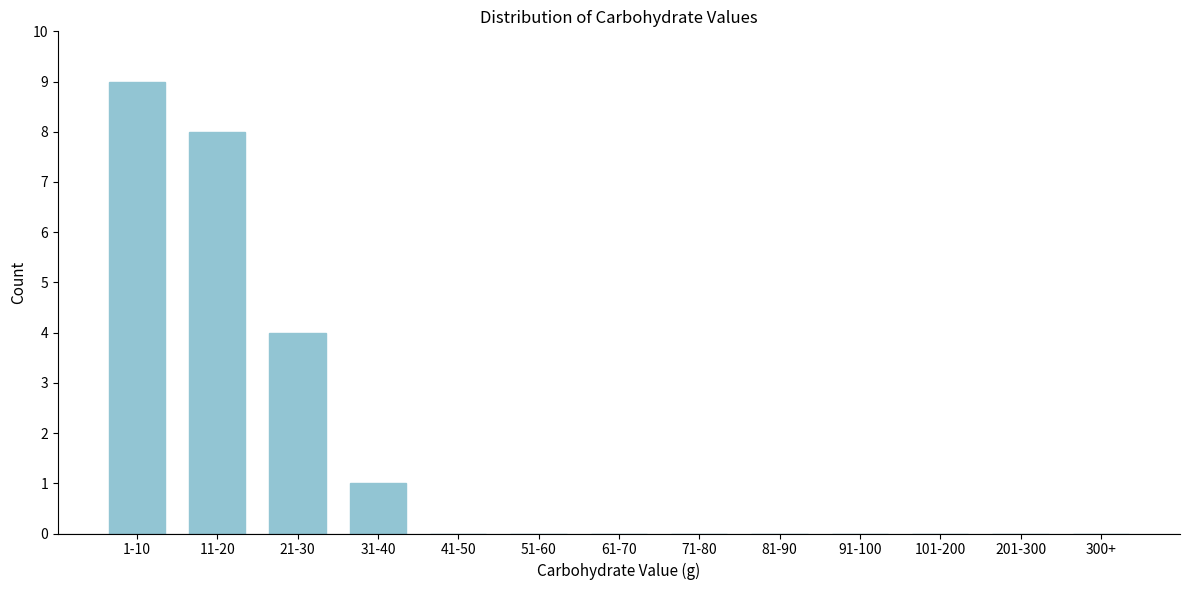

Reading right to left, extract all data points from this chart.

300+=0	201-300=0	101-200=0	91-100=0	81-90=0	71-80=0	61-70=0	51-60=0	41-50=0	31-40=1	21-30=4	11-20=8	1-10=9